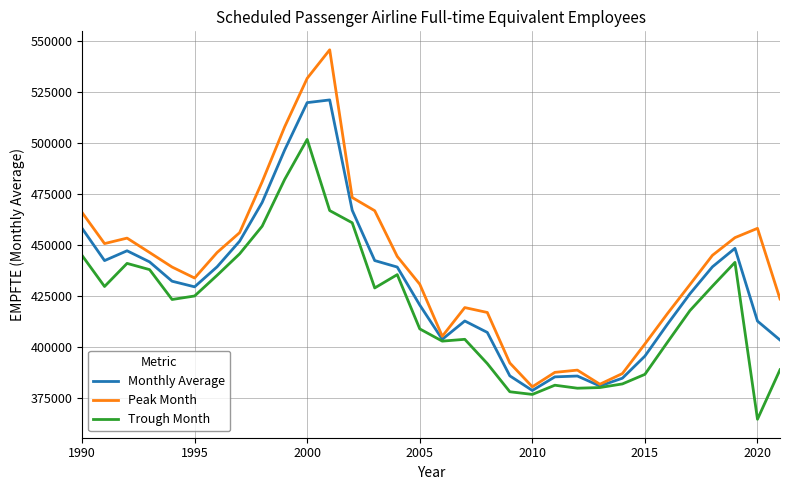

Which series has the widest spread of values?

Peak Month